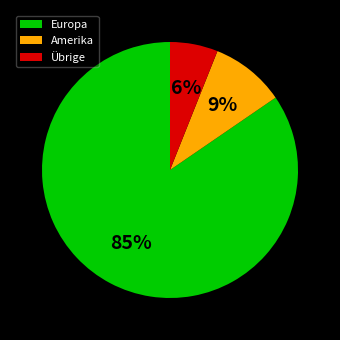

How many slices are in this pie chart?

3